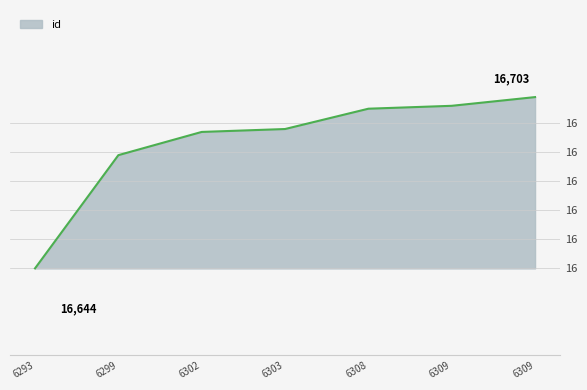

What is the difference between the values at 6303 and 6309?

11